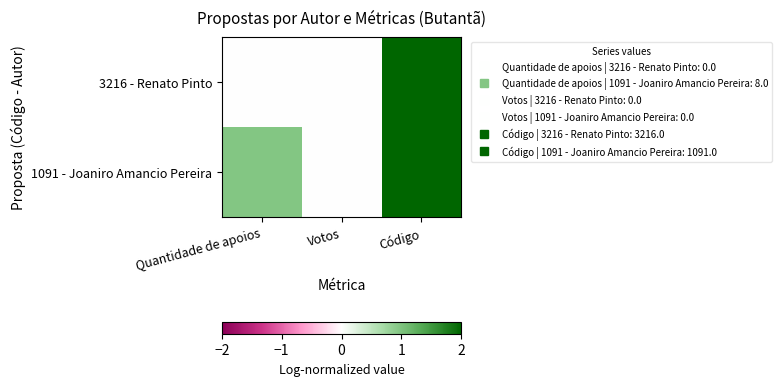

Rank the series at Quantidade de apoios from lowest to highest value.

3216 - Renato Pinto, 1091 - Joaniro Amancio Pereira